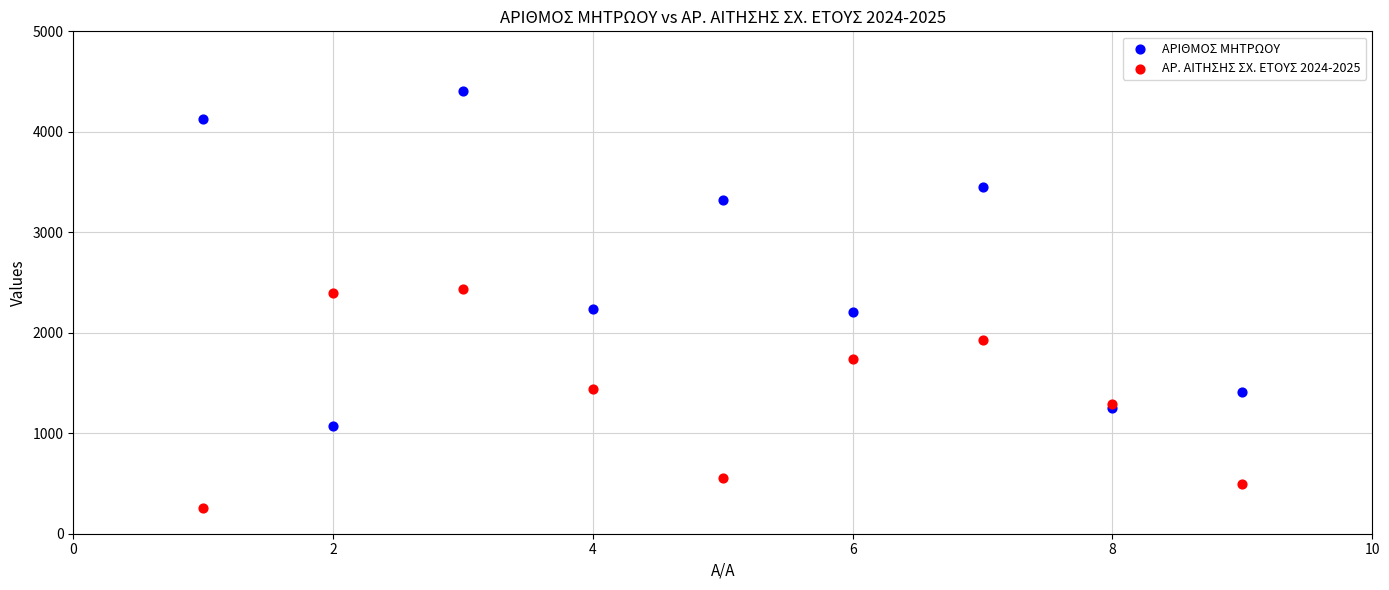

Which series contains the lowest Y value?

ΑΡ. ΑΙΤΗΣΗΣ ΣΧ. ΕΤΟΥΣ 2024-2025